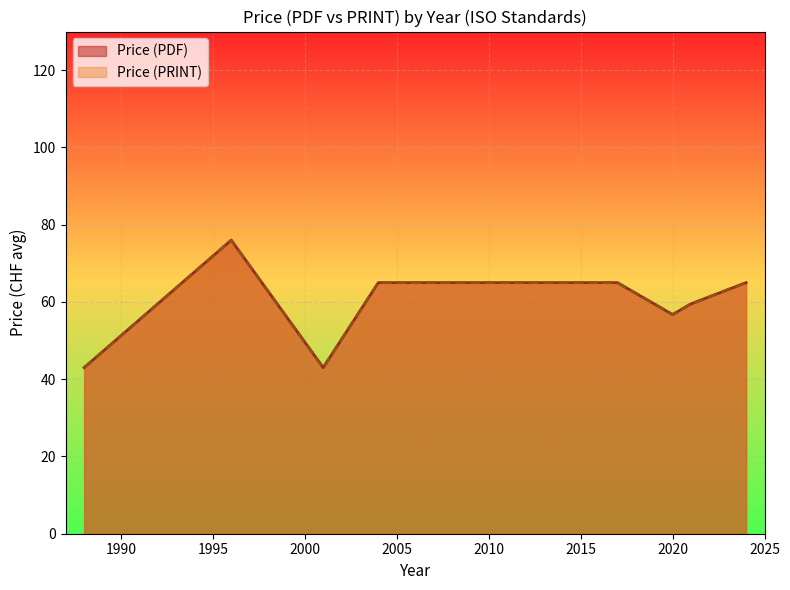

How many series are shown in this chart?

2